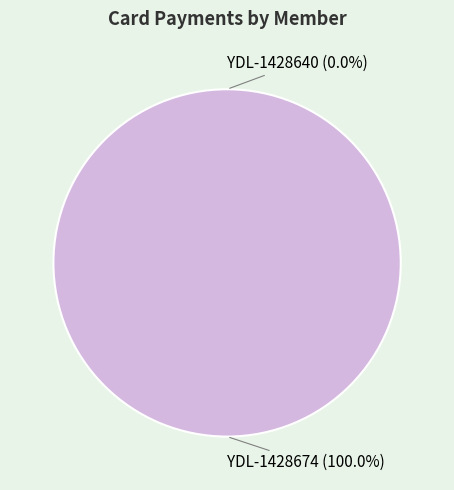

Rank the categories by value from lowest to highest.

YDL-1428640, YDL-1428674